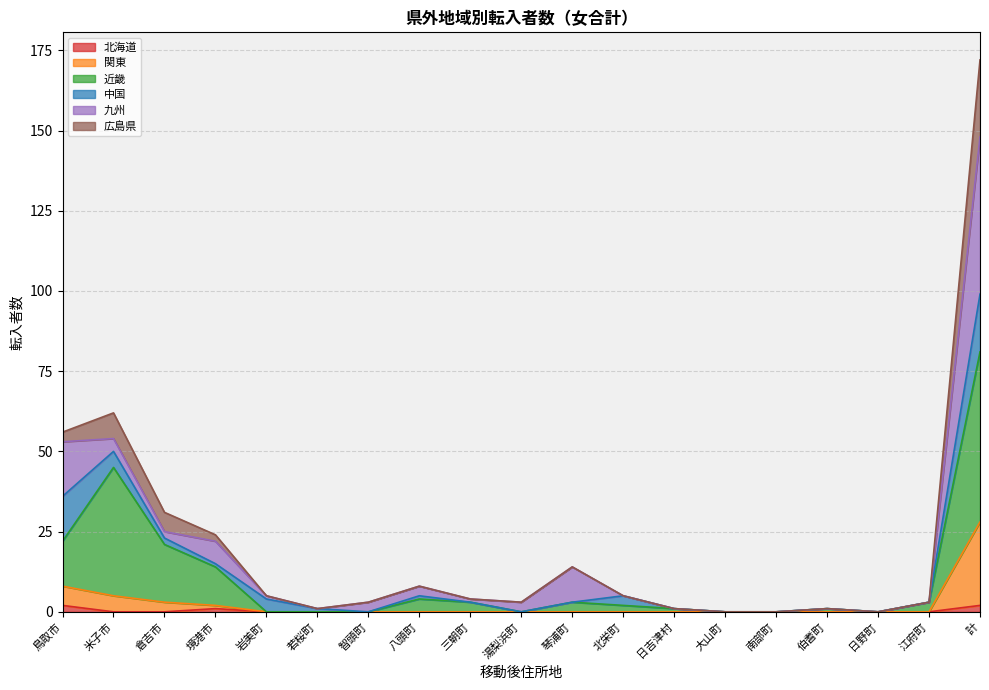

Between 智頭町 and 計, which series saw the biggest shift?

近畿